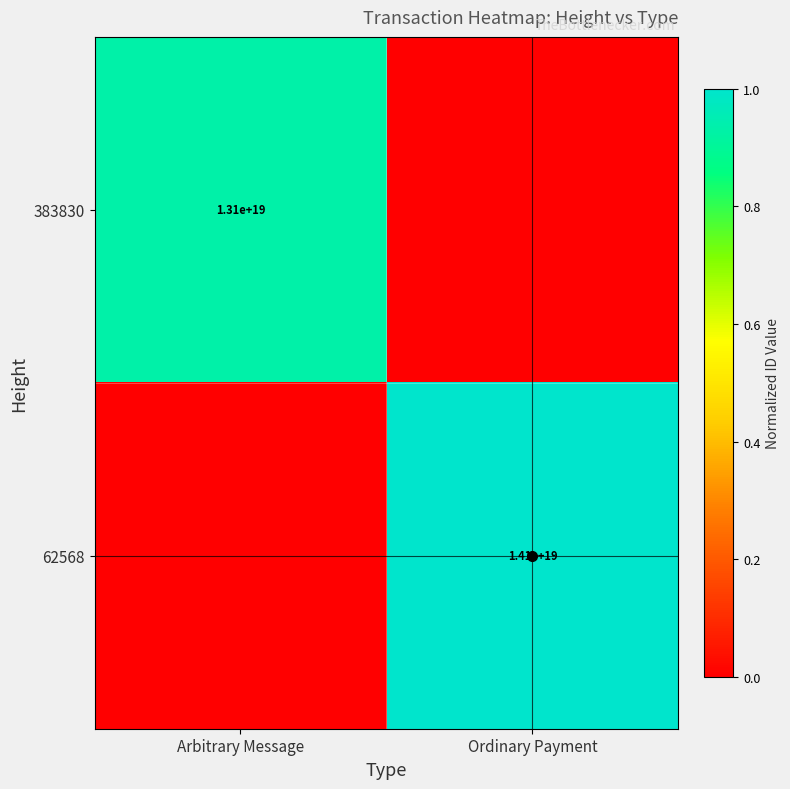

True or false: 383830 has a value of 22350248281452003328 at Arbitrary Message.

False